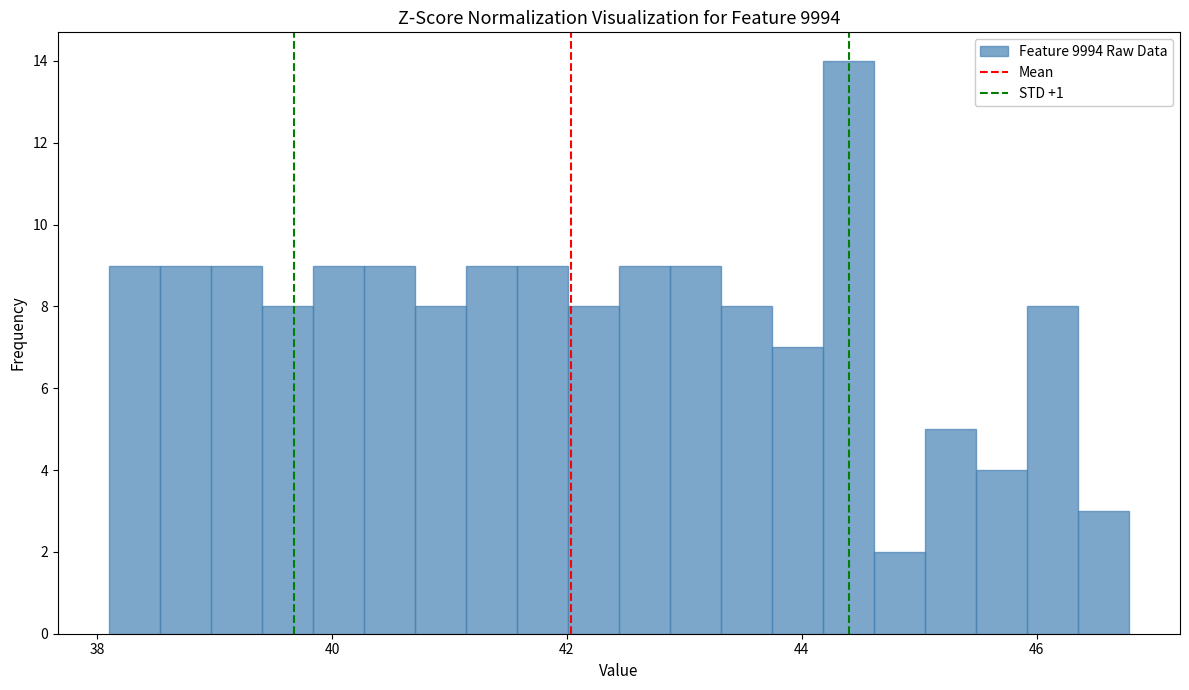

Around what value on the x-axis is the tallest bar? Give the approximate position of its centre, as read against the axis.

44.4